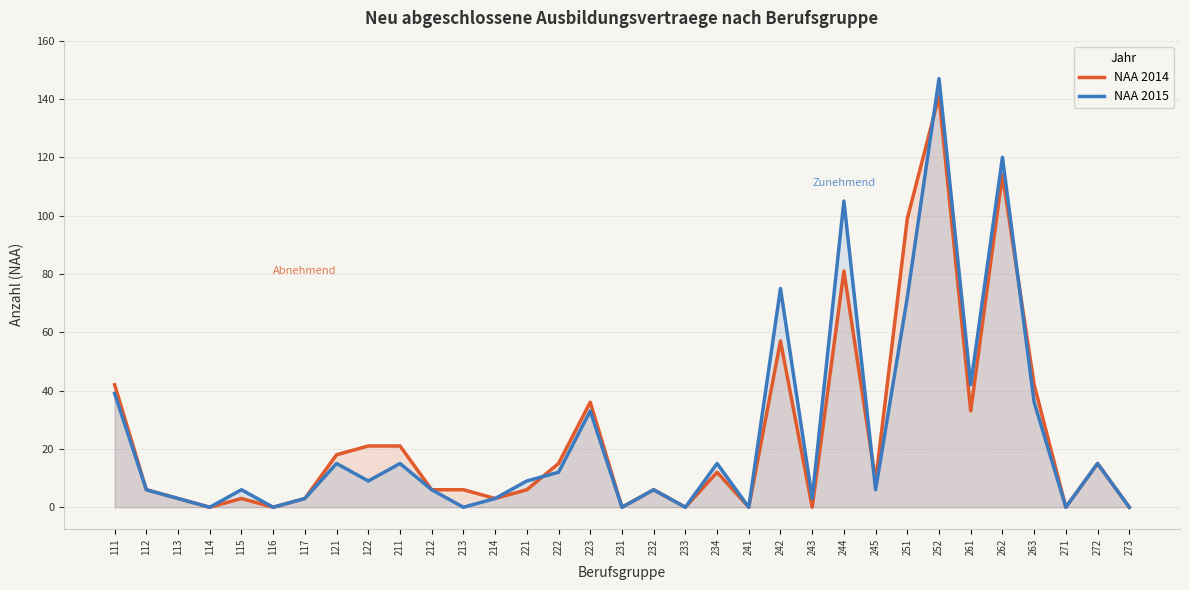

How many data points in NAA 2014 are less than 6?

12